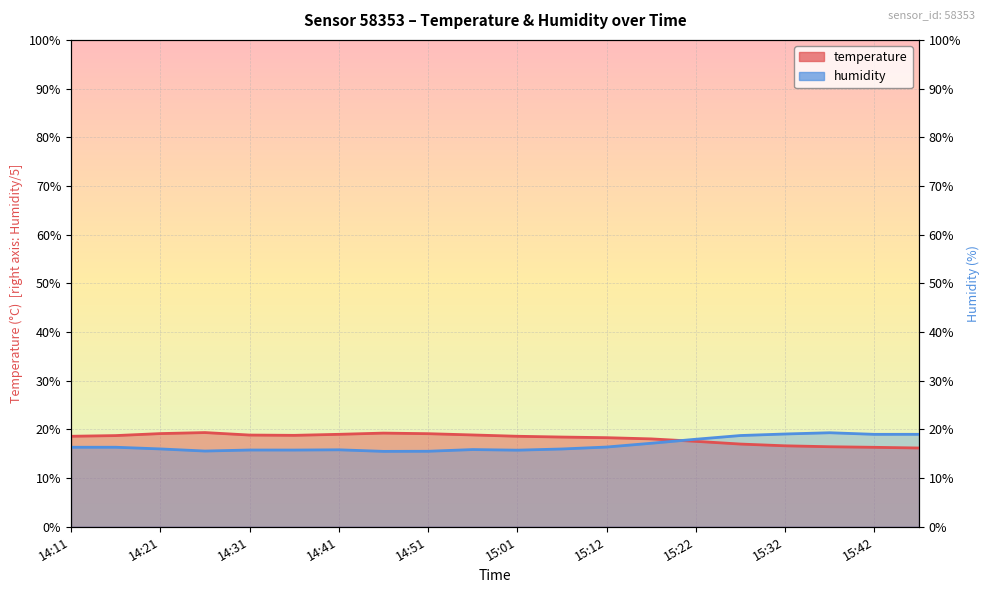

Between 15:12 and 15:32, which series saw the biggest shift?

humidity